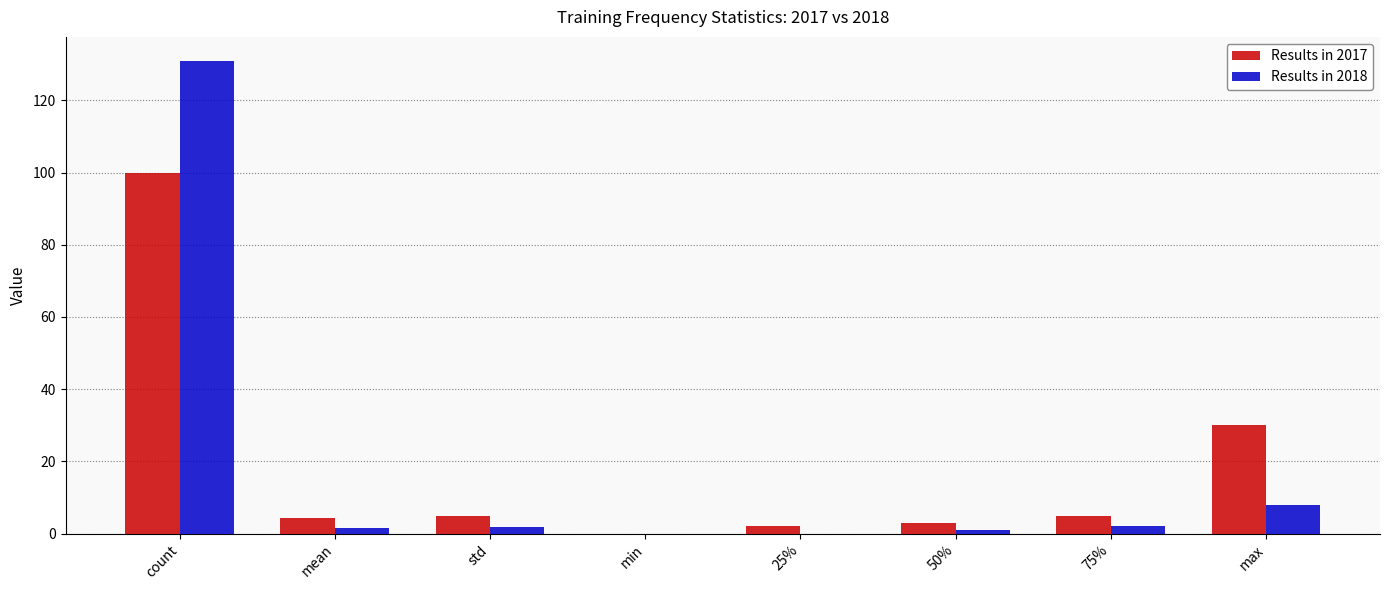

Is it true that Results in 2018 equals 0.0 at 25%?

True